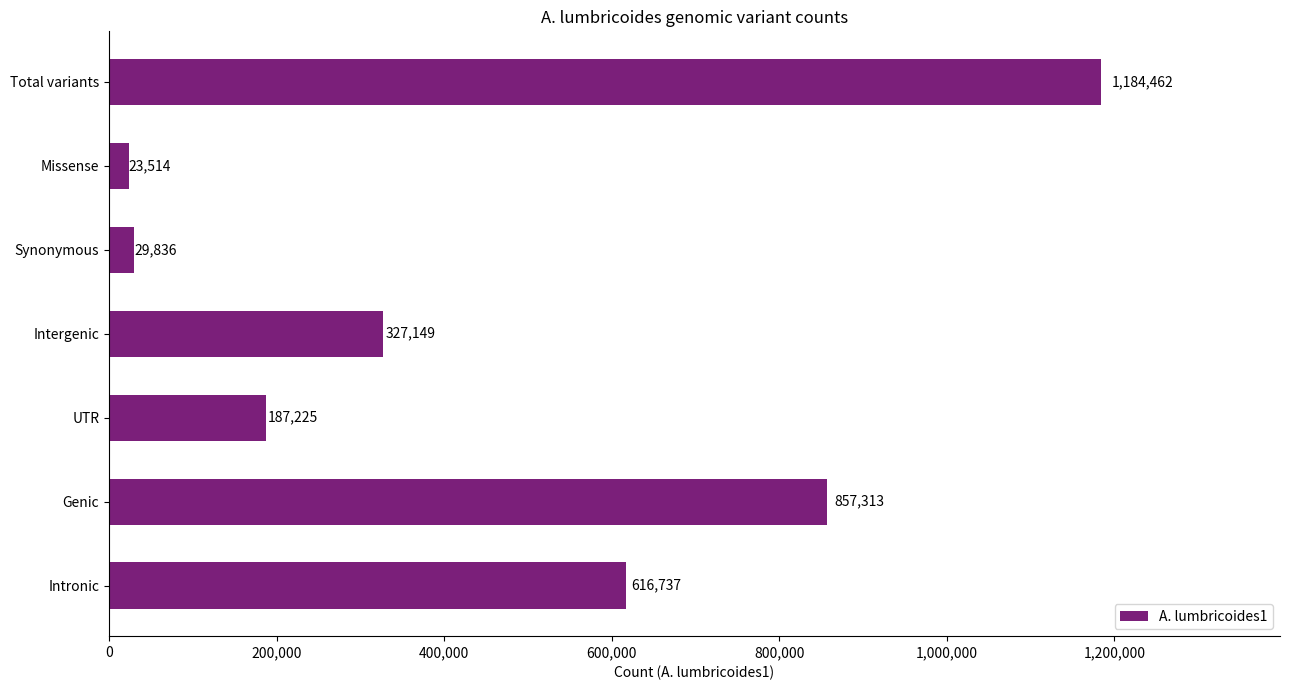

Which label corresponds to the largest value in the chart?

Total variants